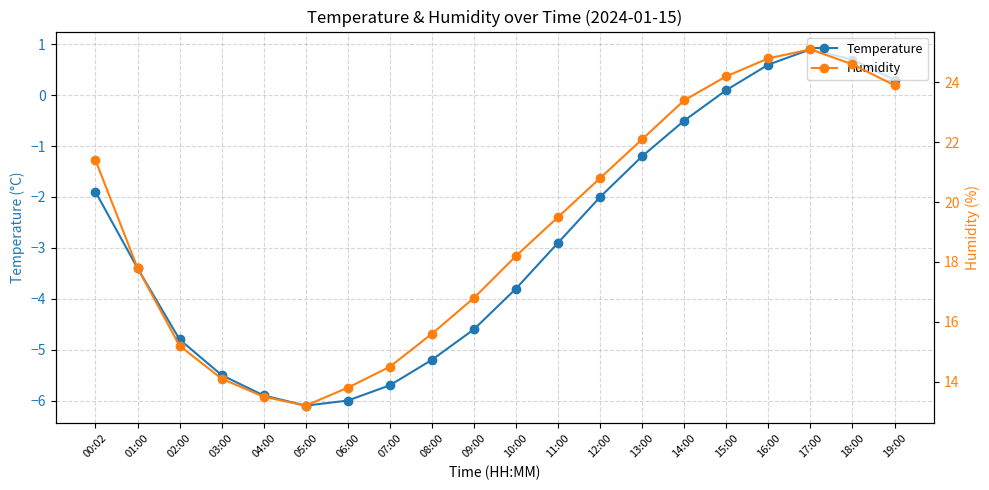

At which label does Humidity reach its minimum?

05:00